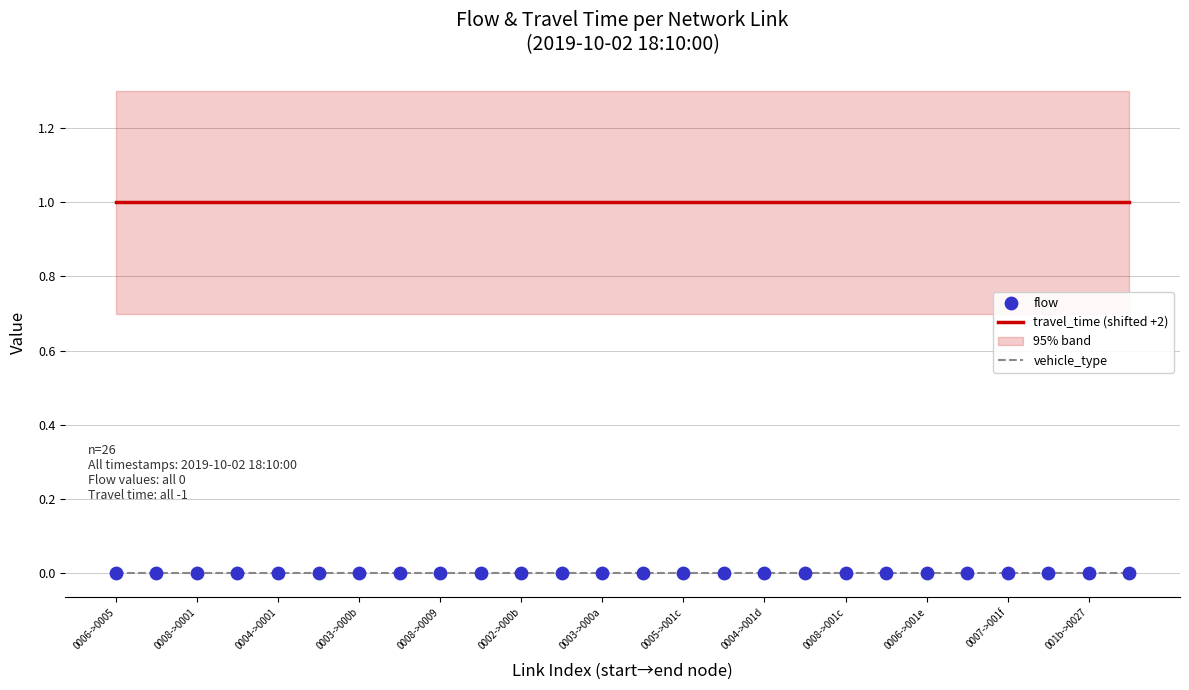

Which series has the largest total across all categories?

travel_time (shifted +2)